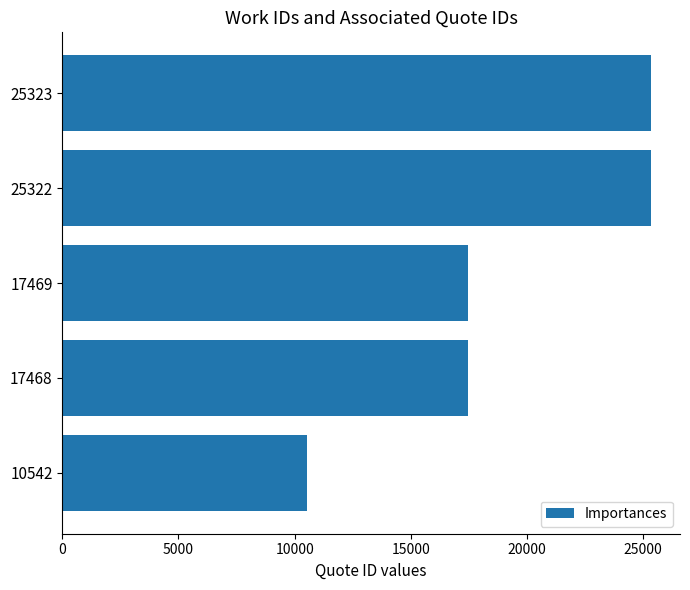

What is the average value?

19225